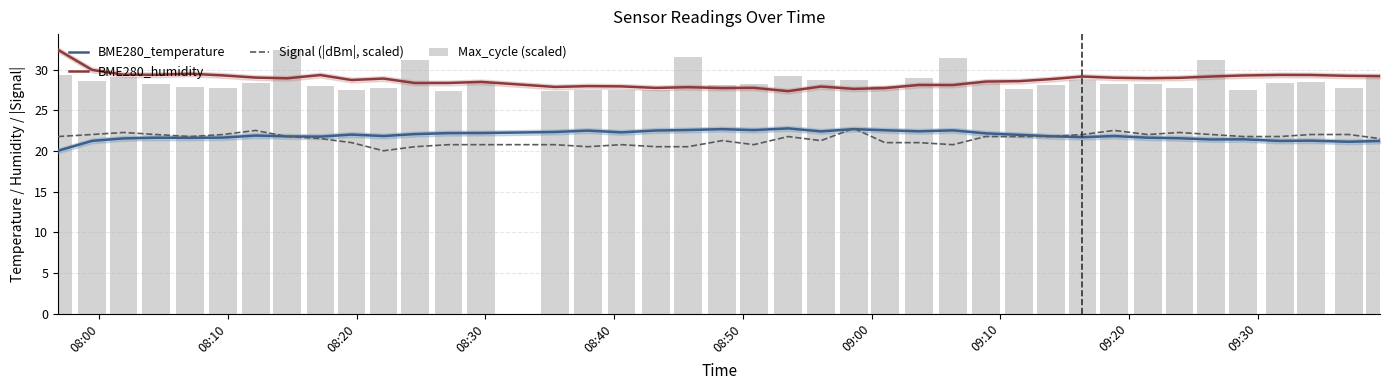

Does the chart contain any negative values?

No